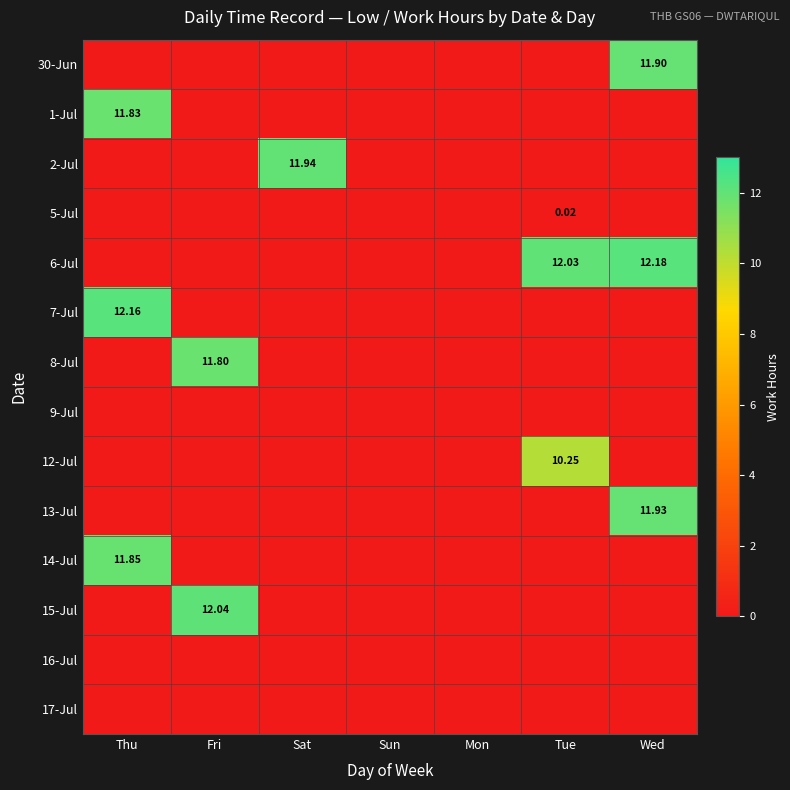

Which category has the lowest value in the 2-Jul series?

Thu